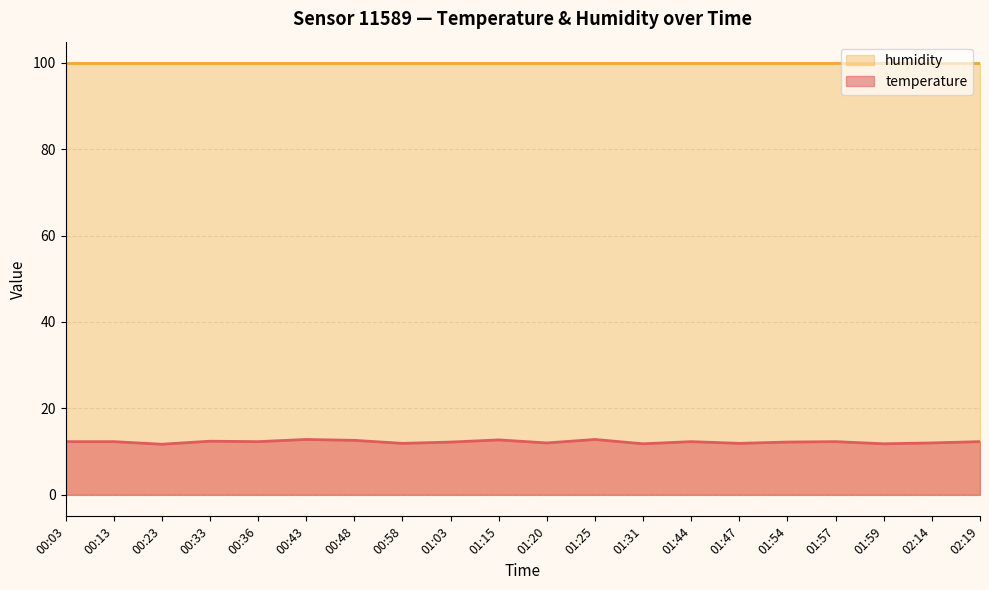

What is the greatest value displayed?

99.9